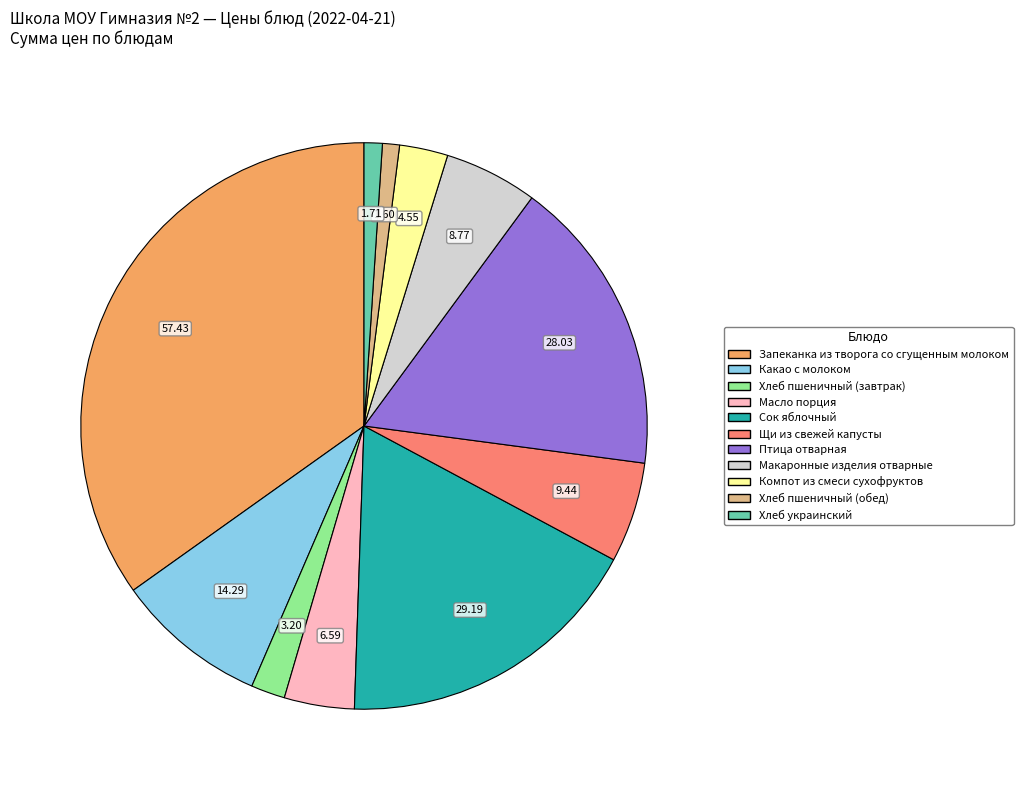

How many slices are in this pie chart?

11